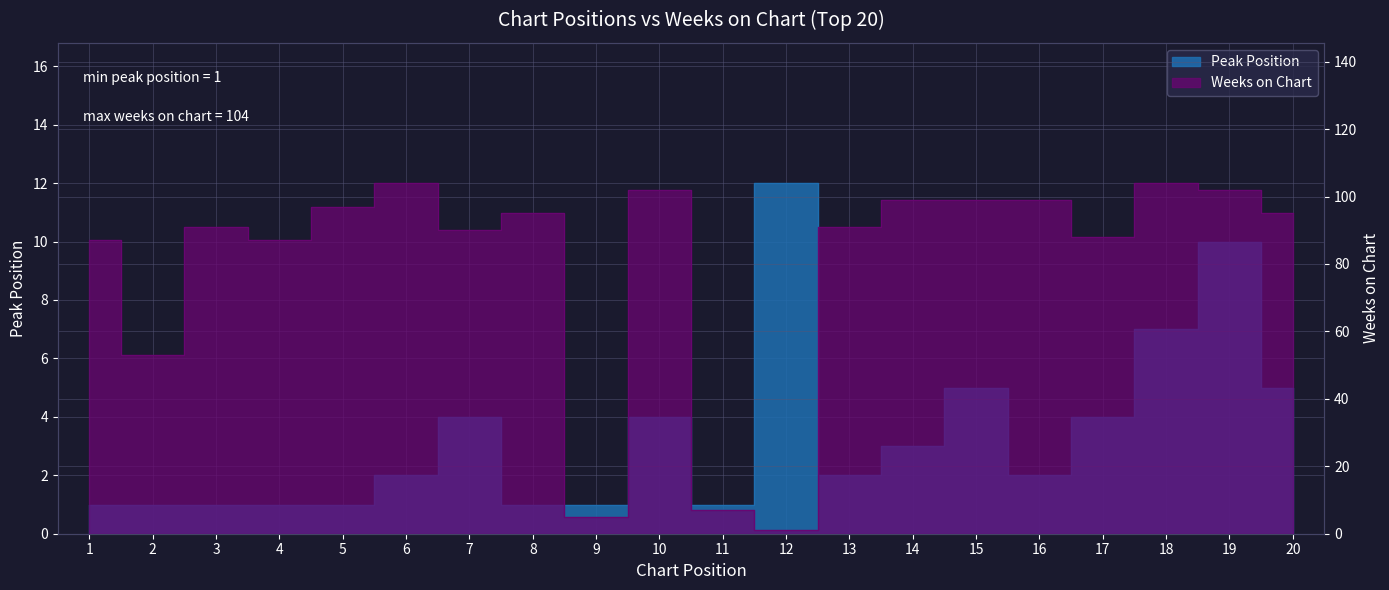

At which category does Weeks on Chart reach its first local valley?

2